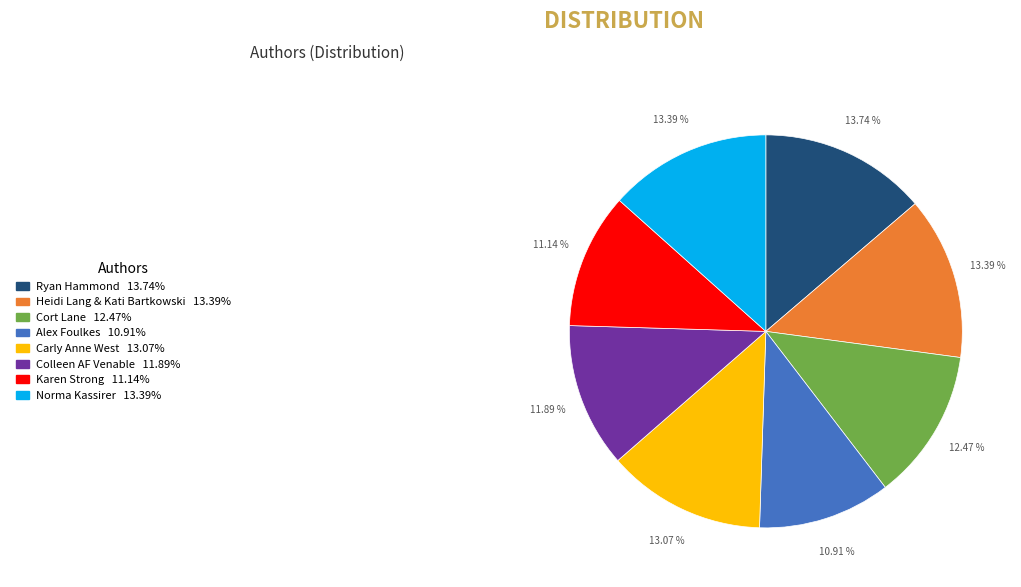

Is Colleen AF Venable the majority of the pie?

No